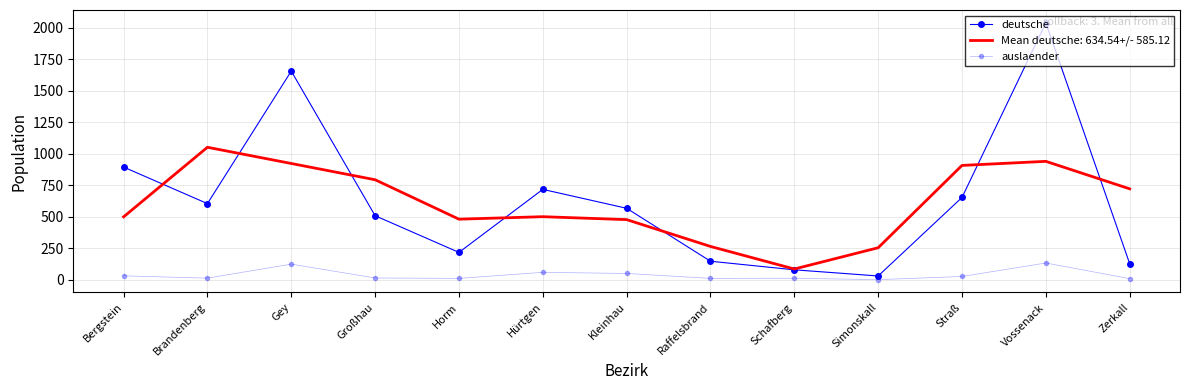

What position from the right is Hürtgen?

8